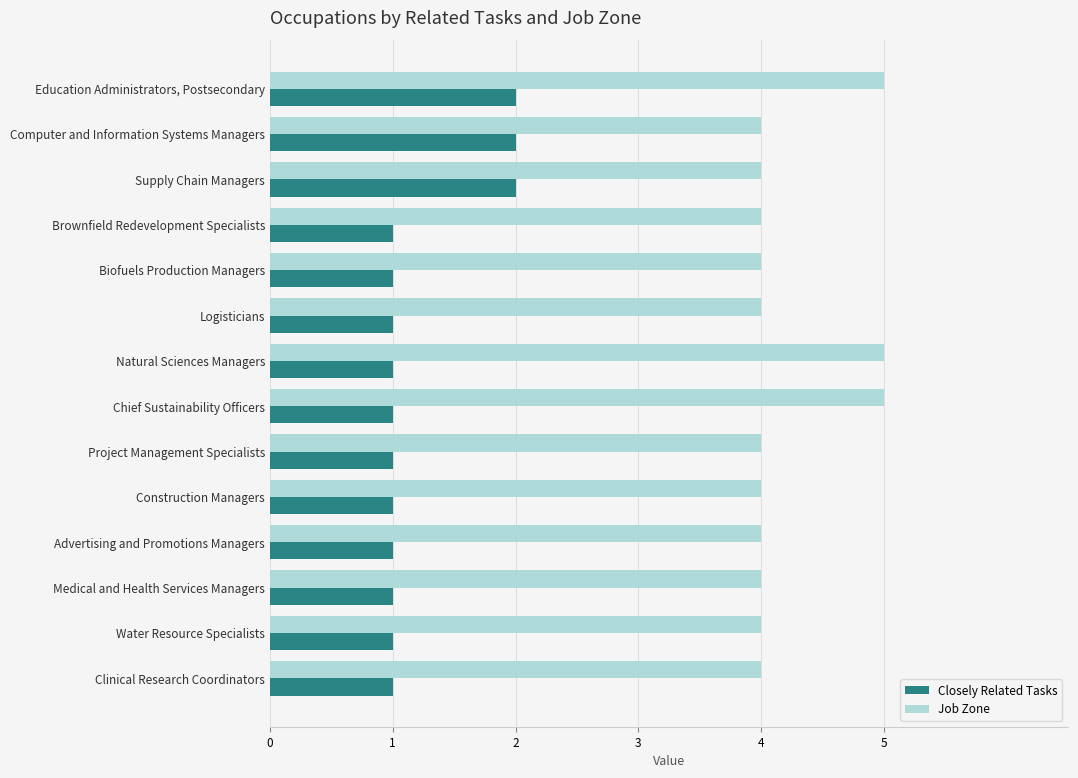

What is the average value of the Closely Related Tasks series?

1